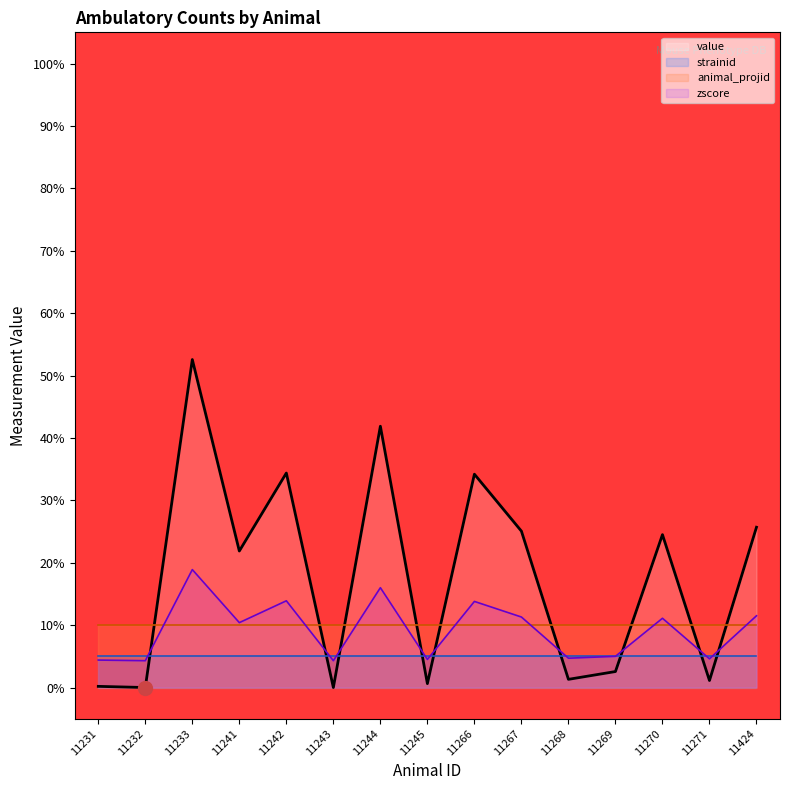

After their last crossing, which series has the higher values: value or zscore?

value